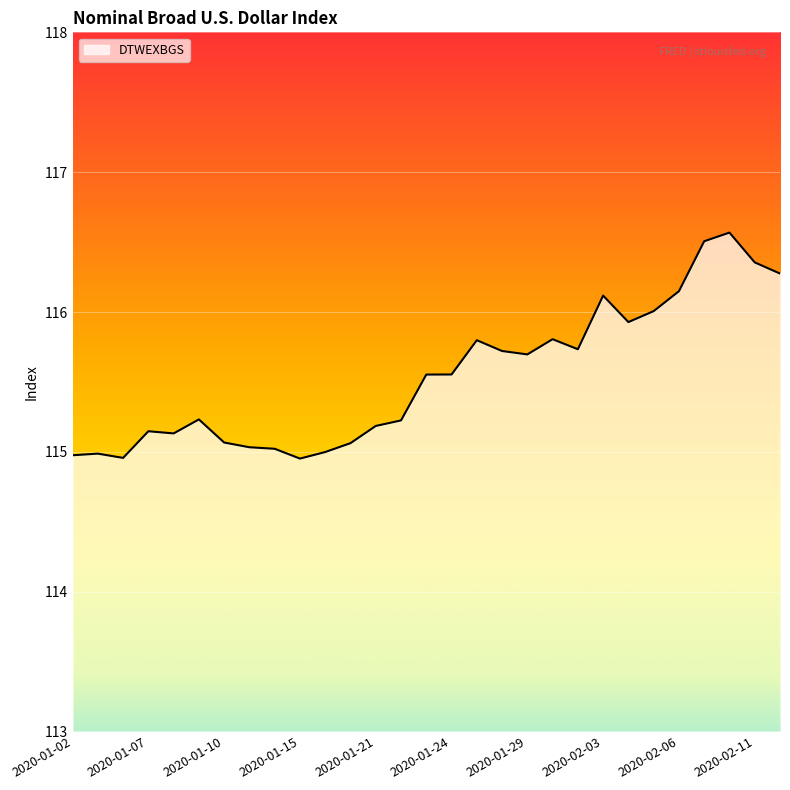

What is the minimum value shown in the chart?

115.0